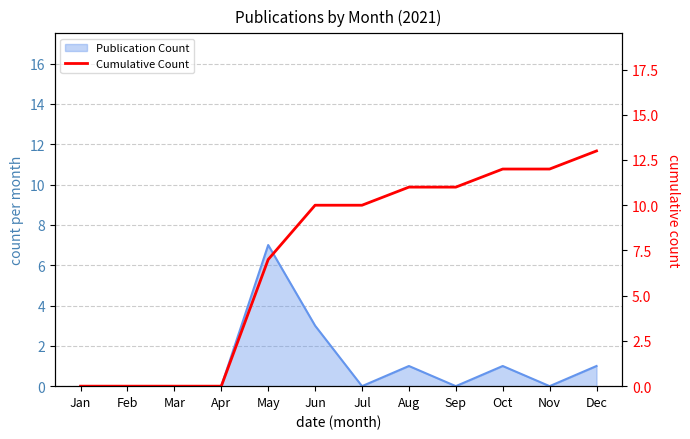

How many data points are above 10?

5